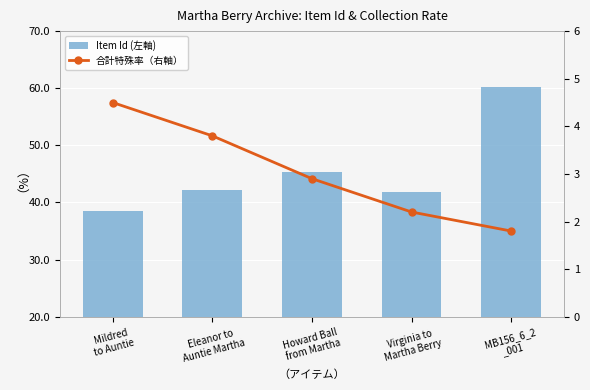

Which category has the highest value in the Item Id (左軸) series?

MB156_6_2
_001